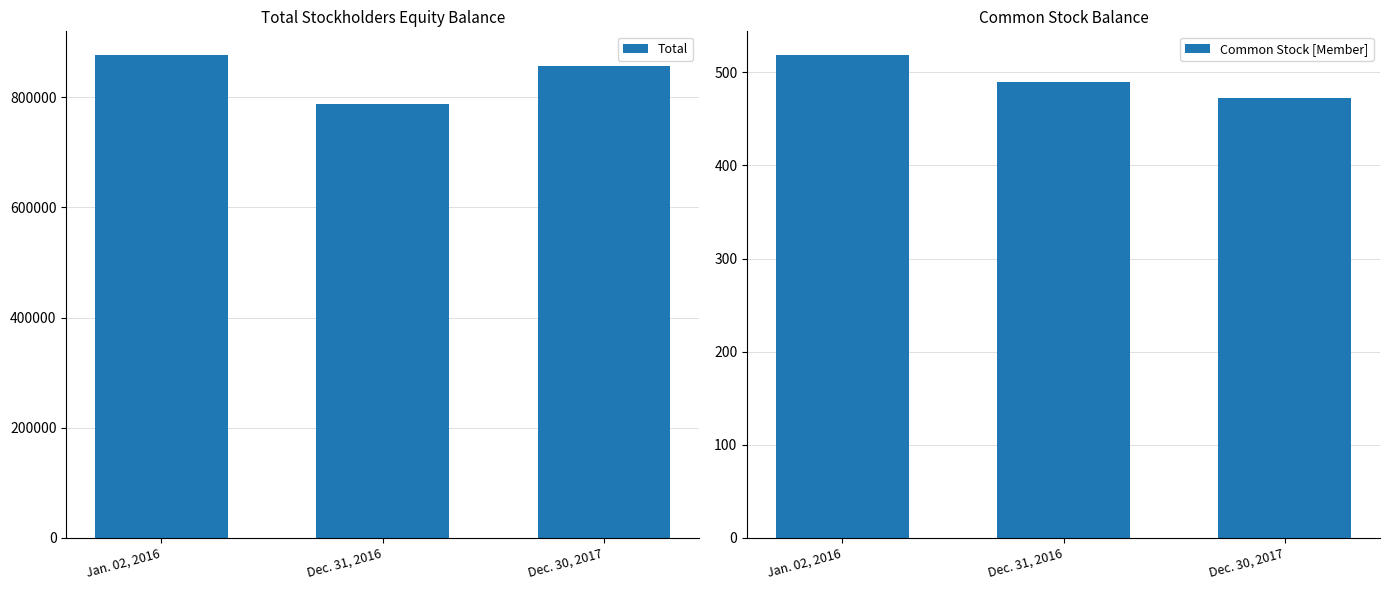

Is it true that Common Stock [Member] equals 197 at Dec. 31, 2016?

False